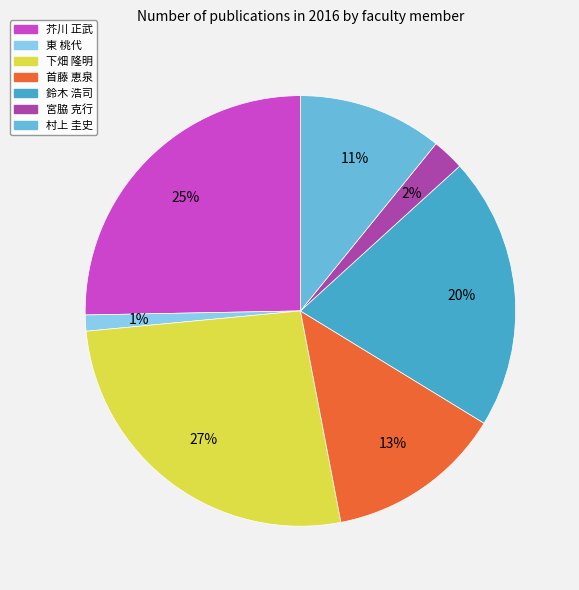

How many slices are in this pie chart?

7